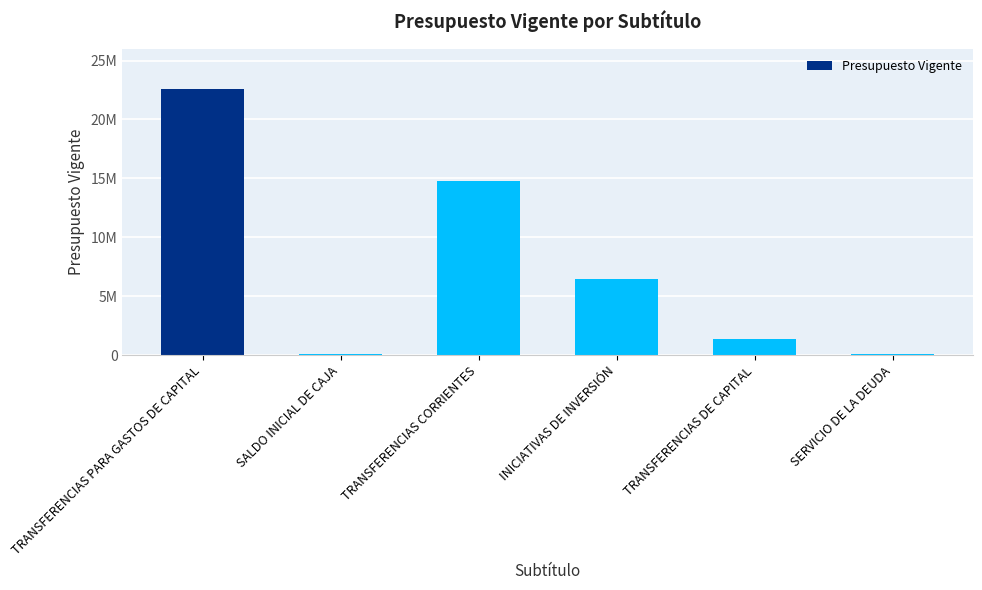

Reading right to left, transcribe all the data shown in this chart.

86094	1334822	6492204	14780000	86094	22607026